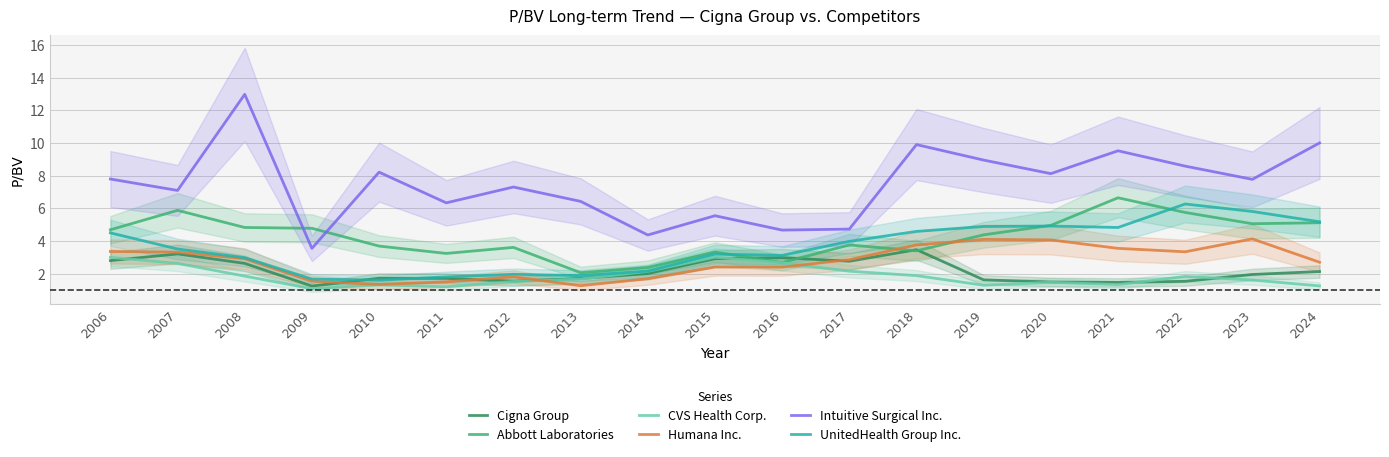

What is the total value across all series at 2023?

26.3